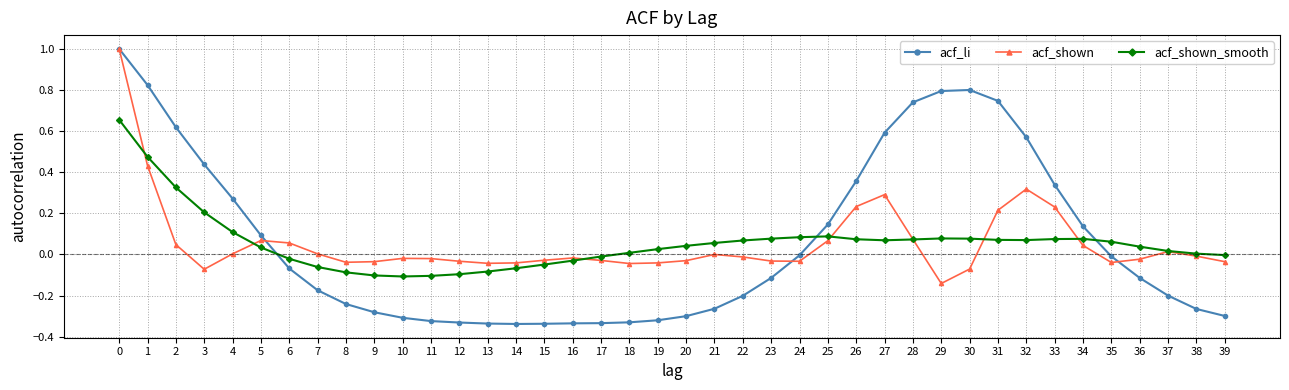

Is the value of acf_li at 30 greater than the value of acf_shown at 26?

Yes